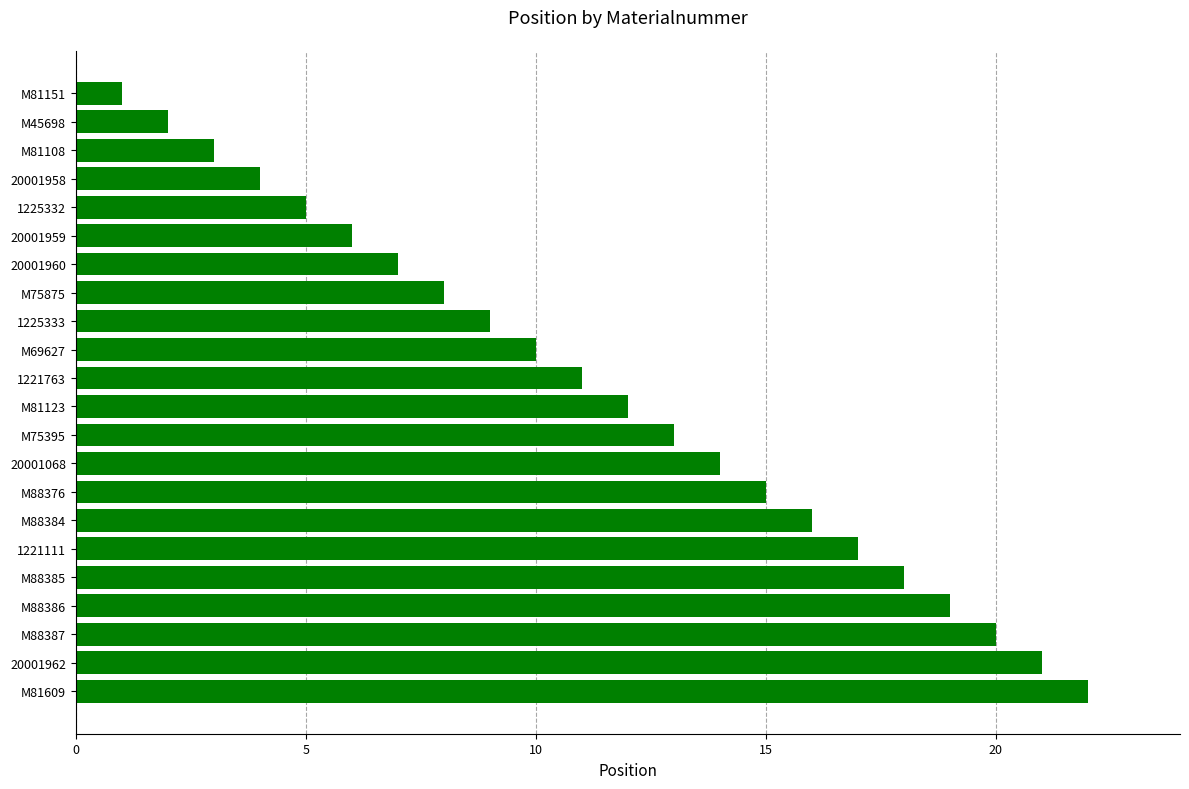

Approximately how many times larger is the value at M88376 compared to M81151?

15.0